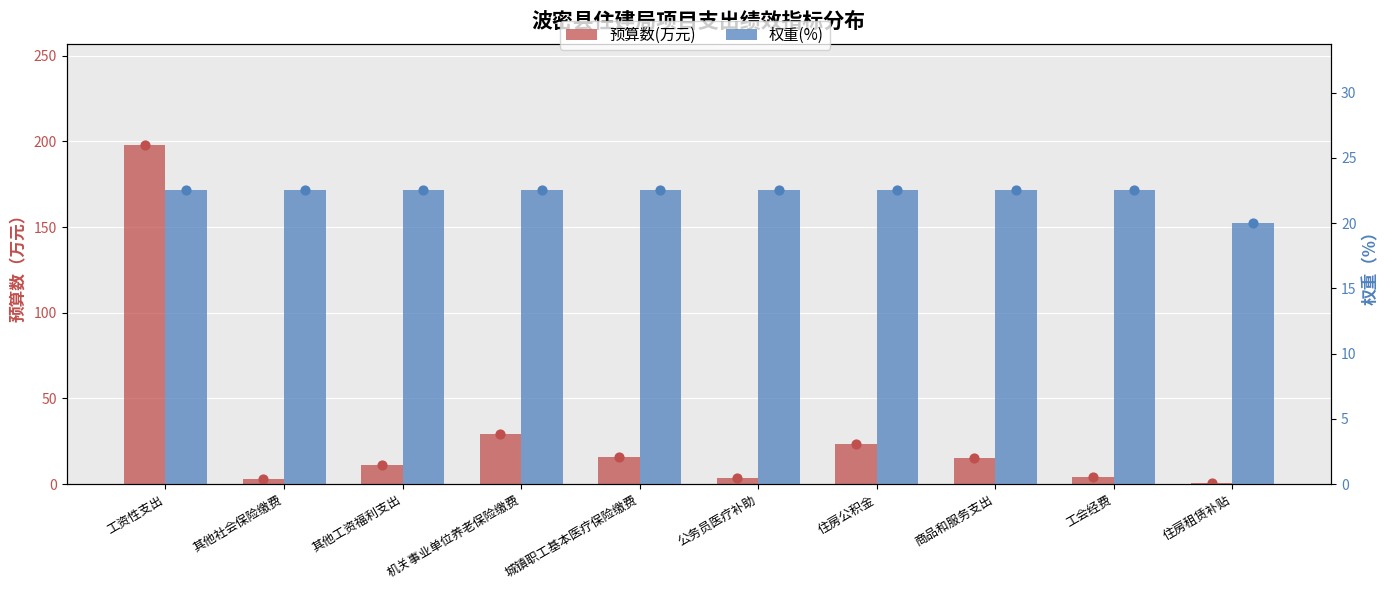

Which series reaches the maximum Y coordinate?

预算数(万元)